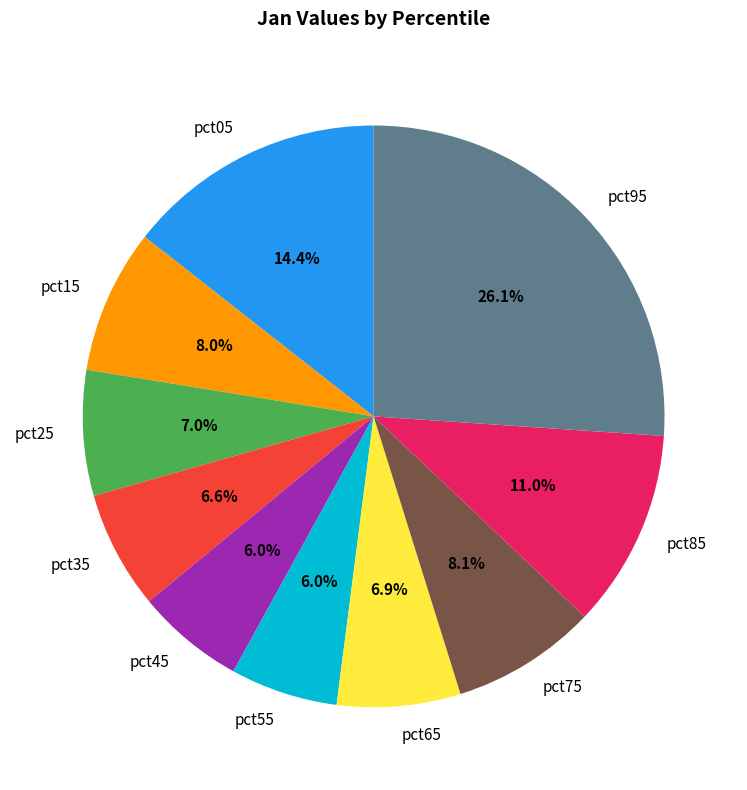

Is there any slice that represents more than half of the pie?

No